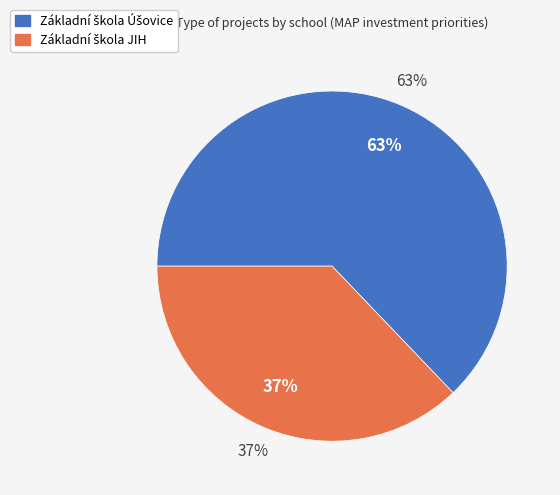

Combined, do Základní škola Úšovice and Základní škola JIH account for over 50%?

Yes